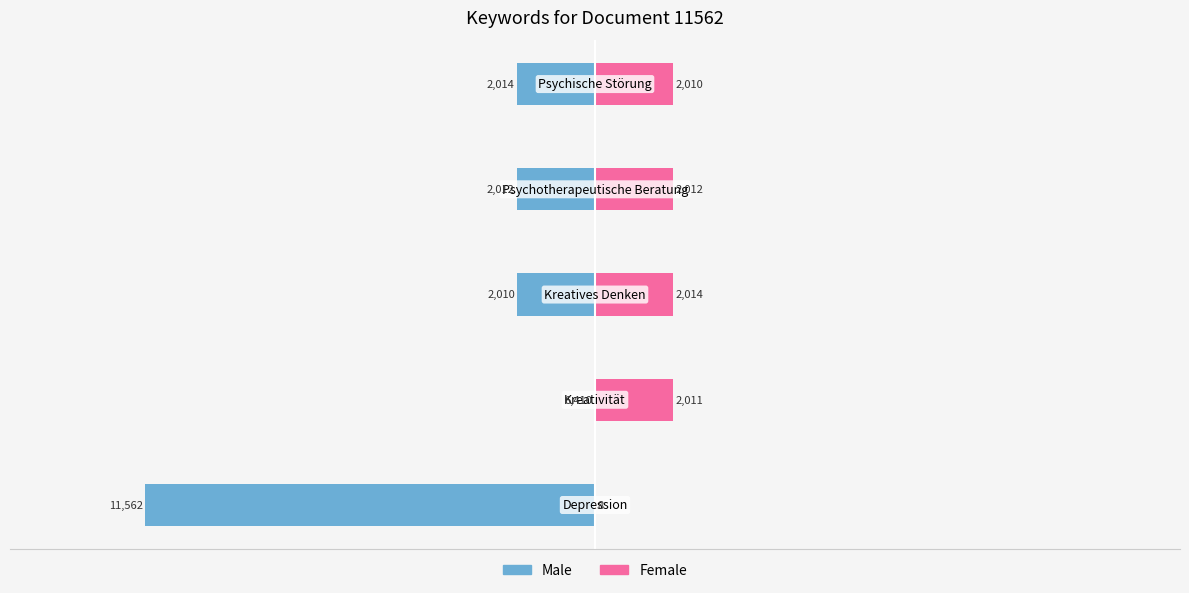

Rank the series at −50 from lowest to highest value.

Male, Female